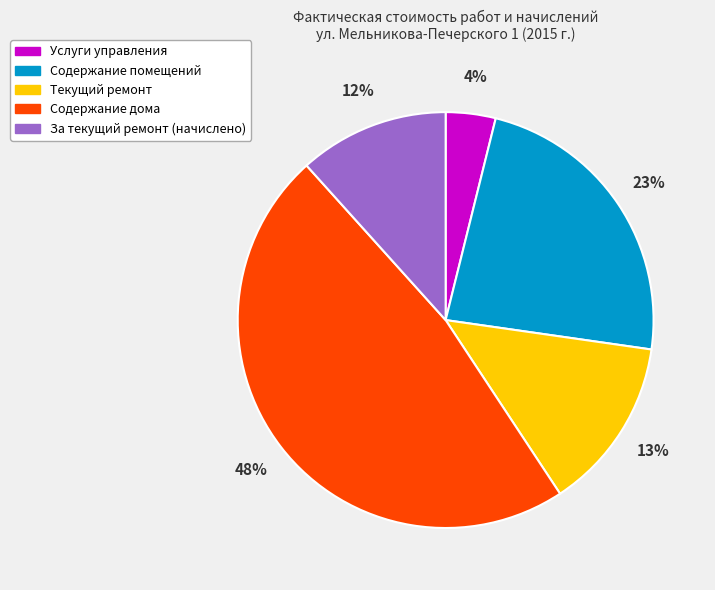

Rank the categories by value from lowest to highest.

Услуги управления, За текущий ремонт (начислено), Текущий ремонт, Содержание помещений, Содержание дома